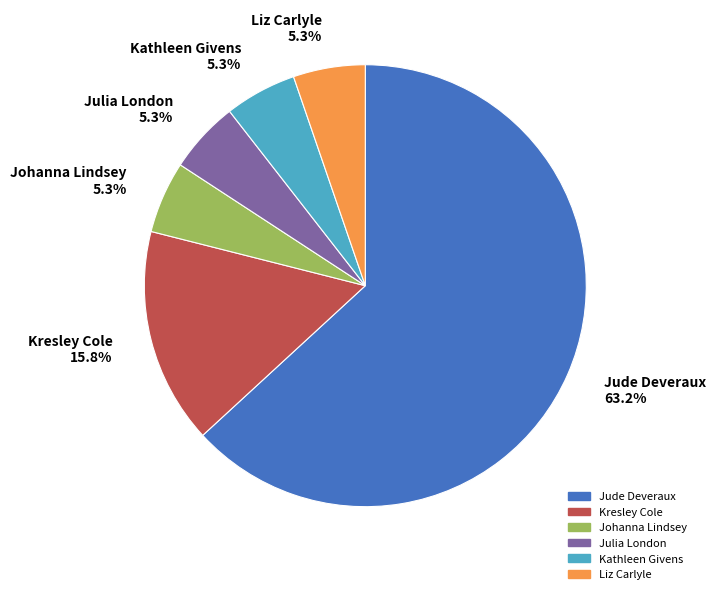

What is the ratio of the value at Jude Deveraux to the value at Kresley Cole?

4.0